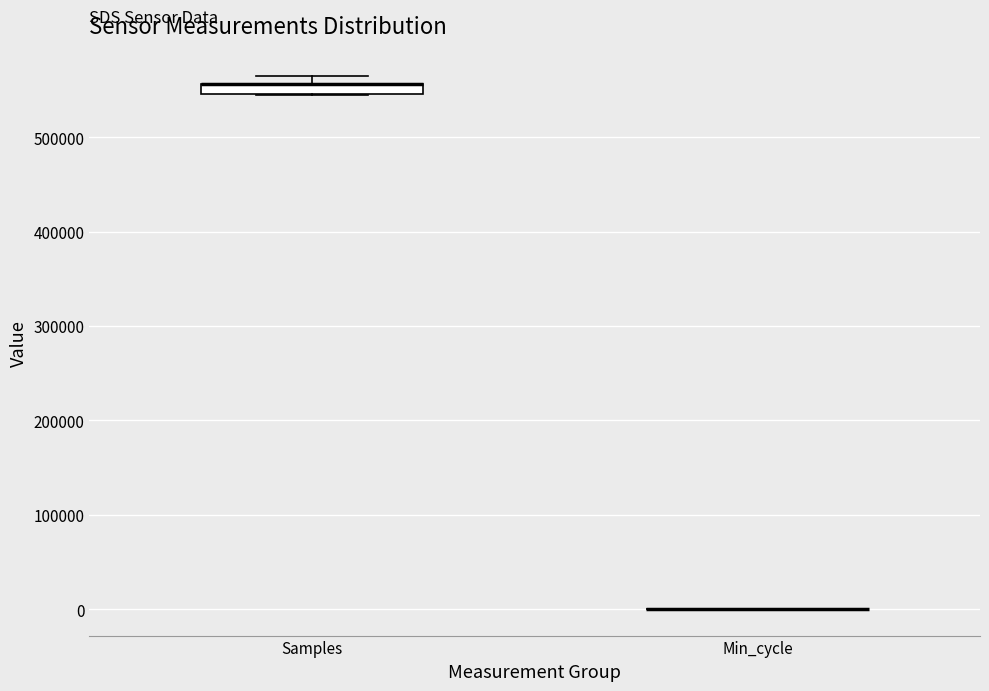

Comparing the boxes themselves (not the whiskers), which one is the tallest?

Samples